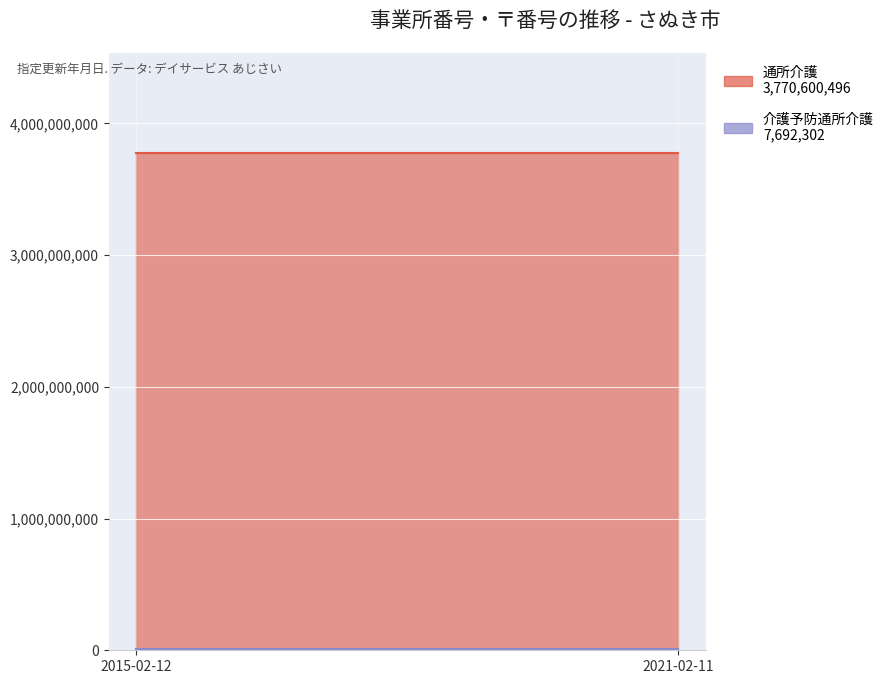

What is the difference between the highest and lowest values at 2021-02-11?

3762908194